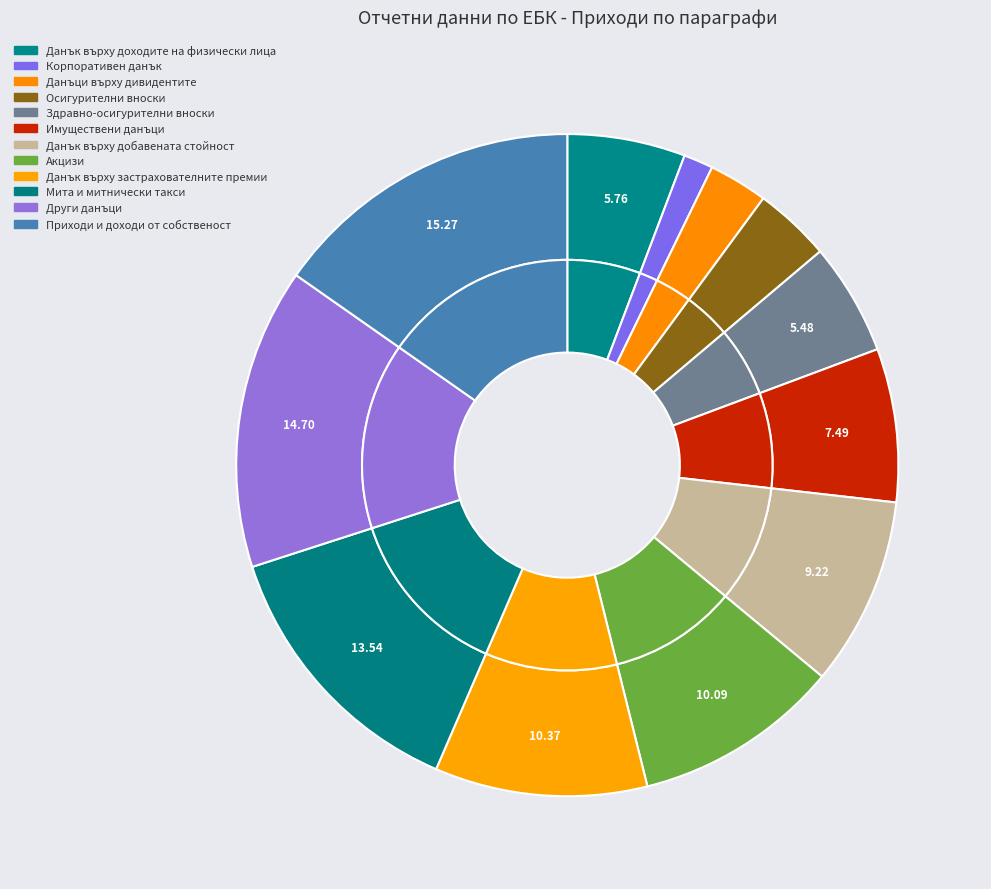

The Данък върху добавената стойност slice represents 9% of the pie. True or false?

True